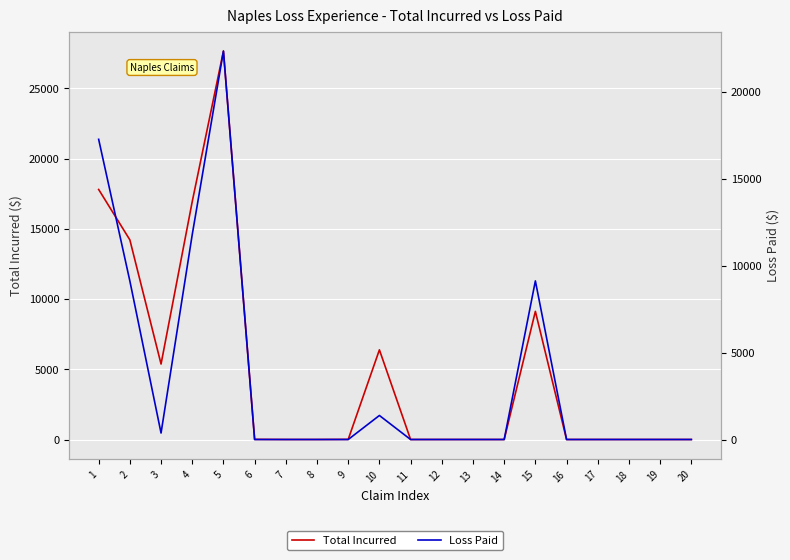

What is the value of the Loss Paid point at the 1st from the left?

17262.6